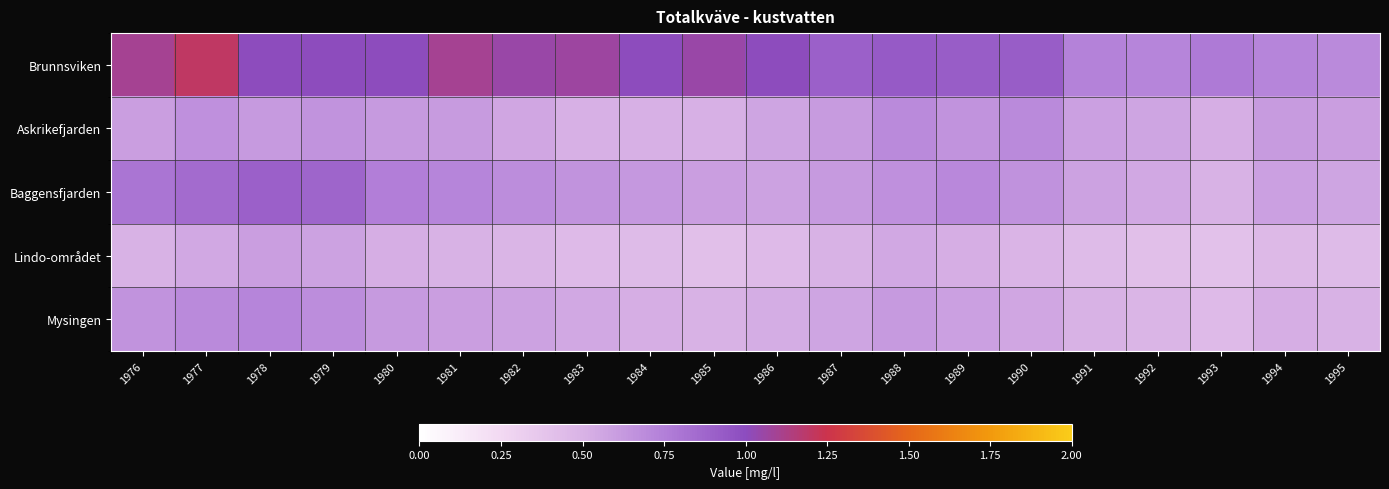

What is the total value across all series at 1977?

4.0